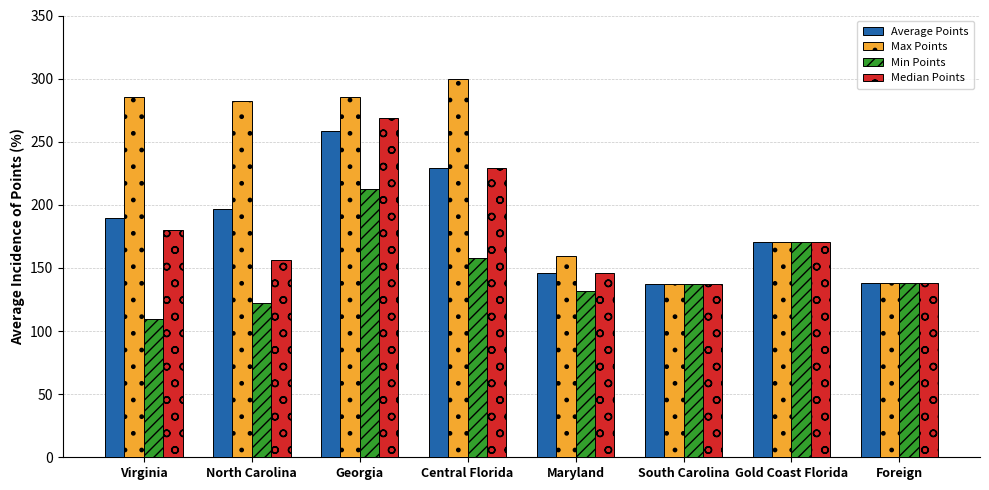

Is the value of Max Points at Georgia greater than the value of Median Points at Virginia?

Yes